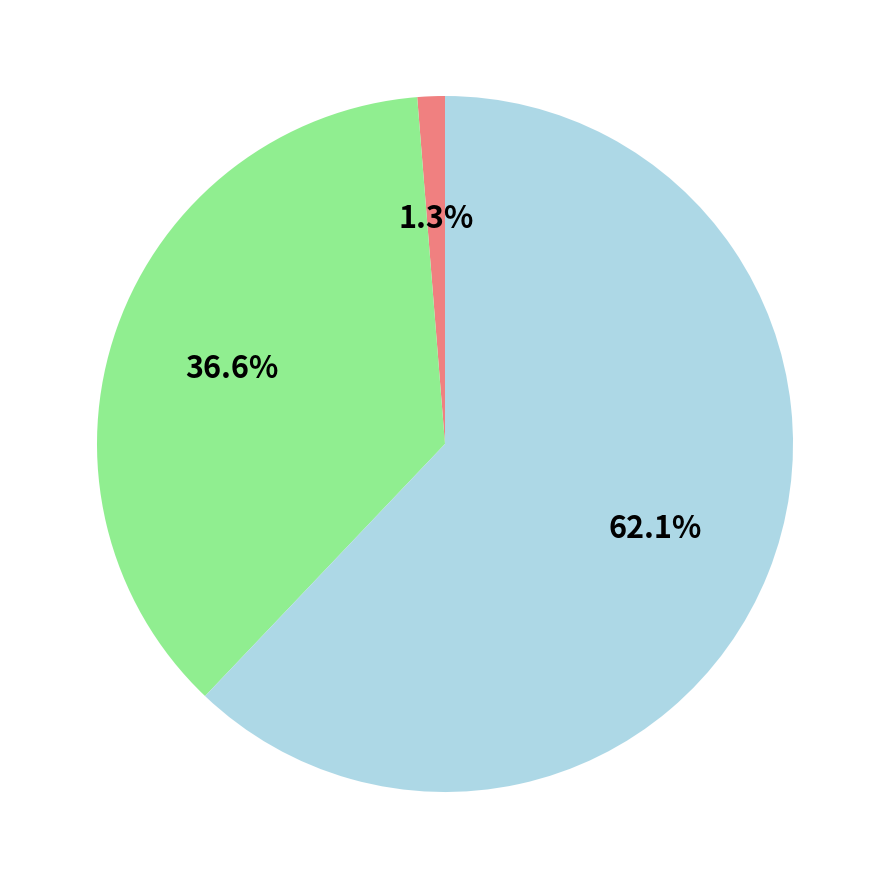

Does any single category account for the majority?

Yes